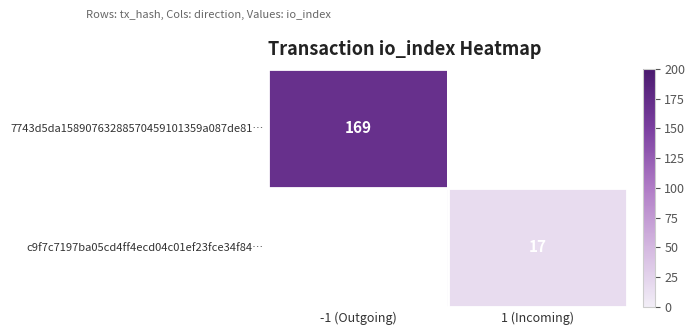

Is it true that c9f7c7197ba05cd4ff4ecd04c01ef23fce34f84… equals 7 at 1 (Incoming)?

False